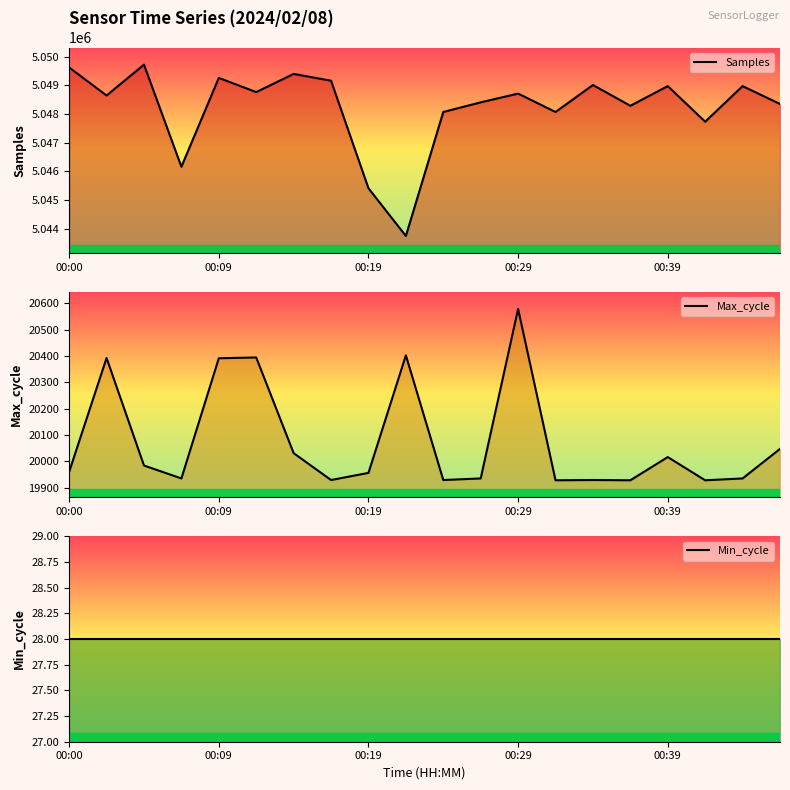

The Max_cycle series shows 6011 at 00:39. True or false?

False